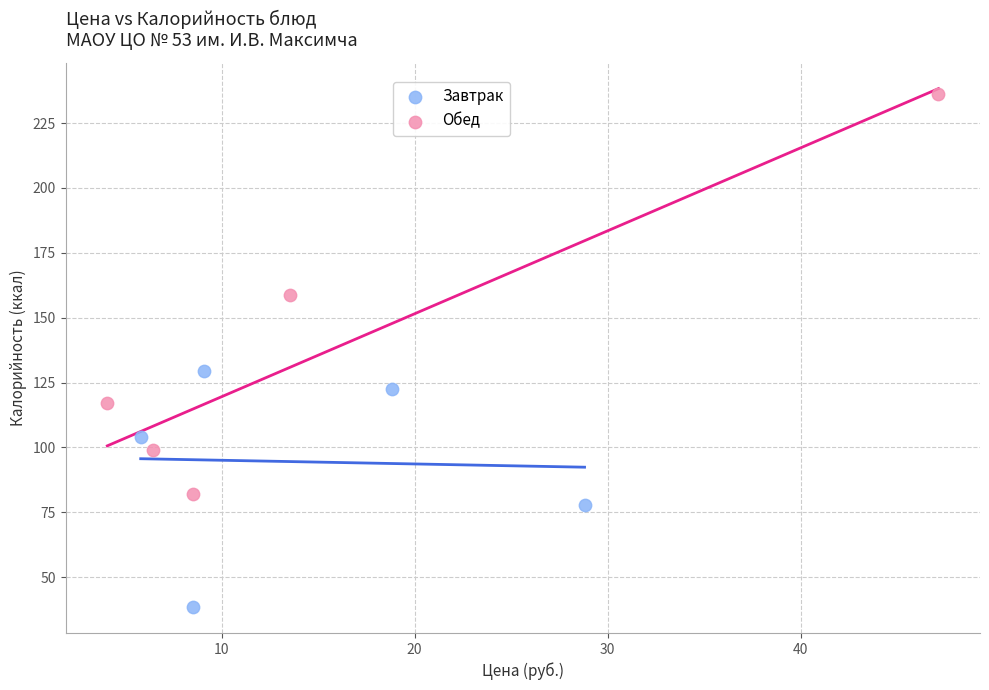

Which series has the largest Y range (max minus min)?

Обед